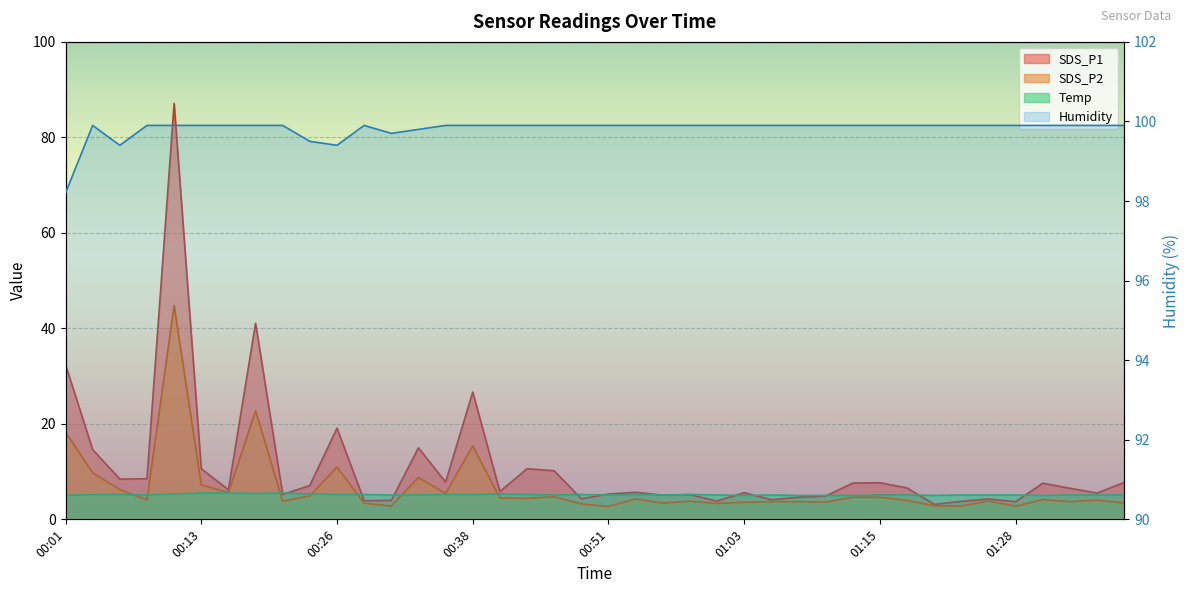

Which series has the largest range (max minus min)?

SDS_P1